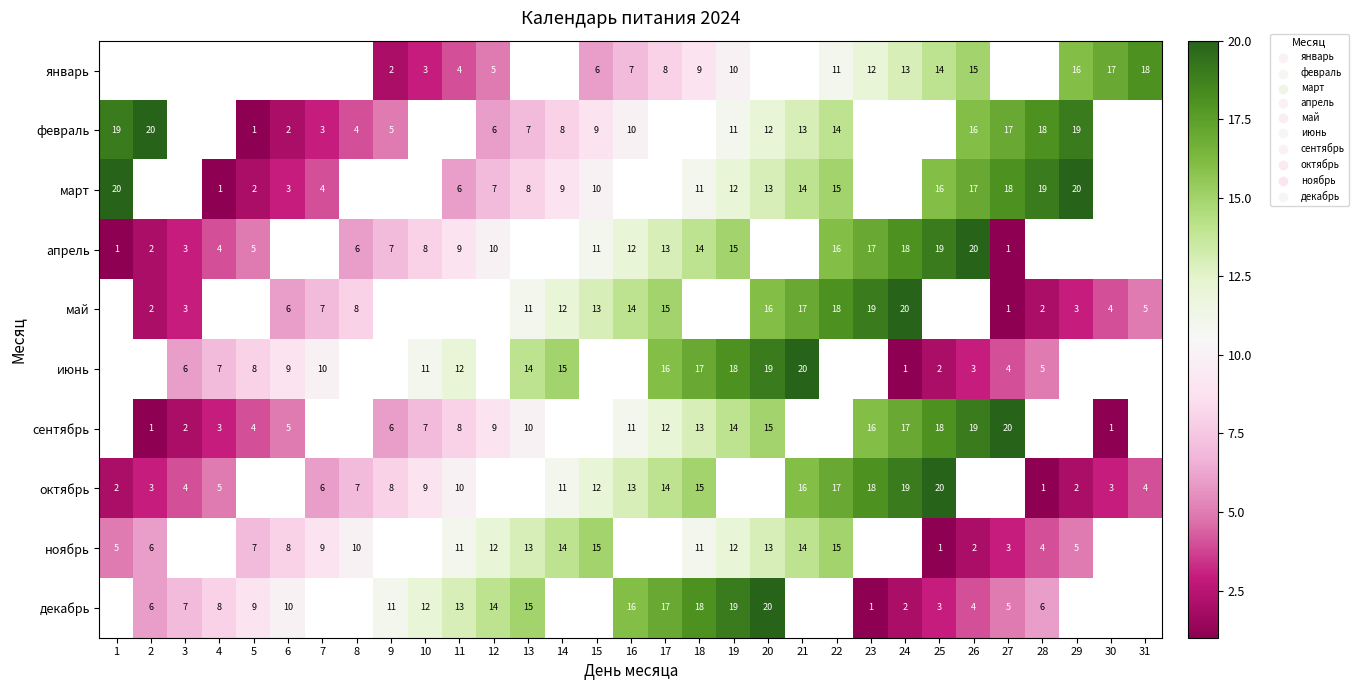

The февраль series shows 17 at 27. True or false?

True